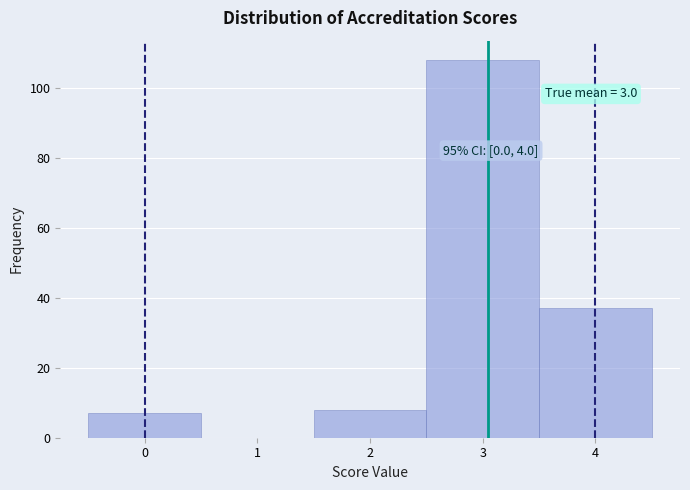

Which range on the x-axis has the tallest bar?

2.5 to 3.5